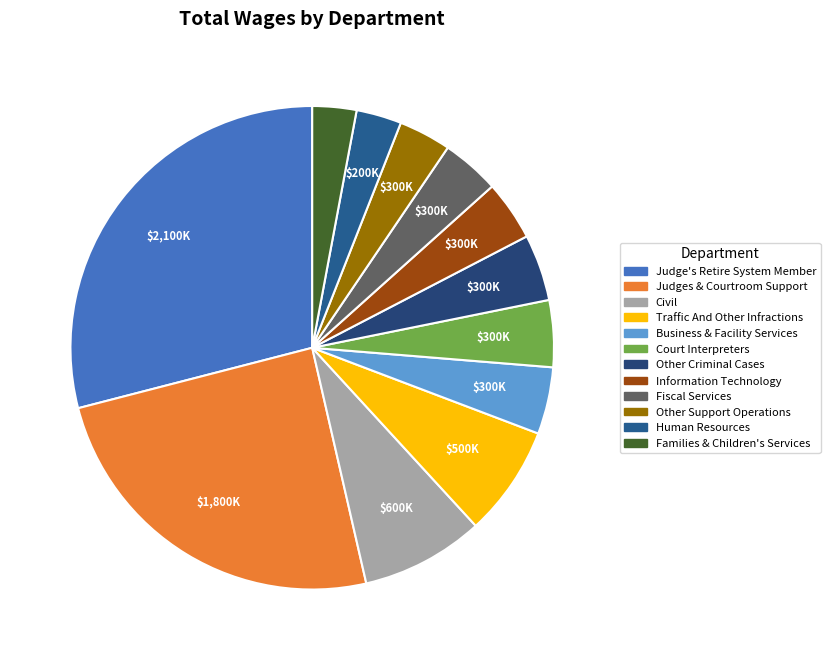

What is the smallest slice in the pie chart?

Families & Children's Services